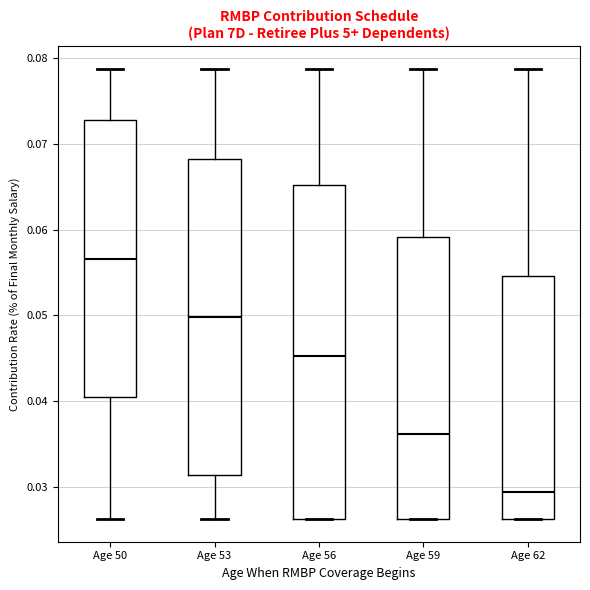

Which box has the lowest median line?

Age 62